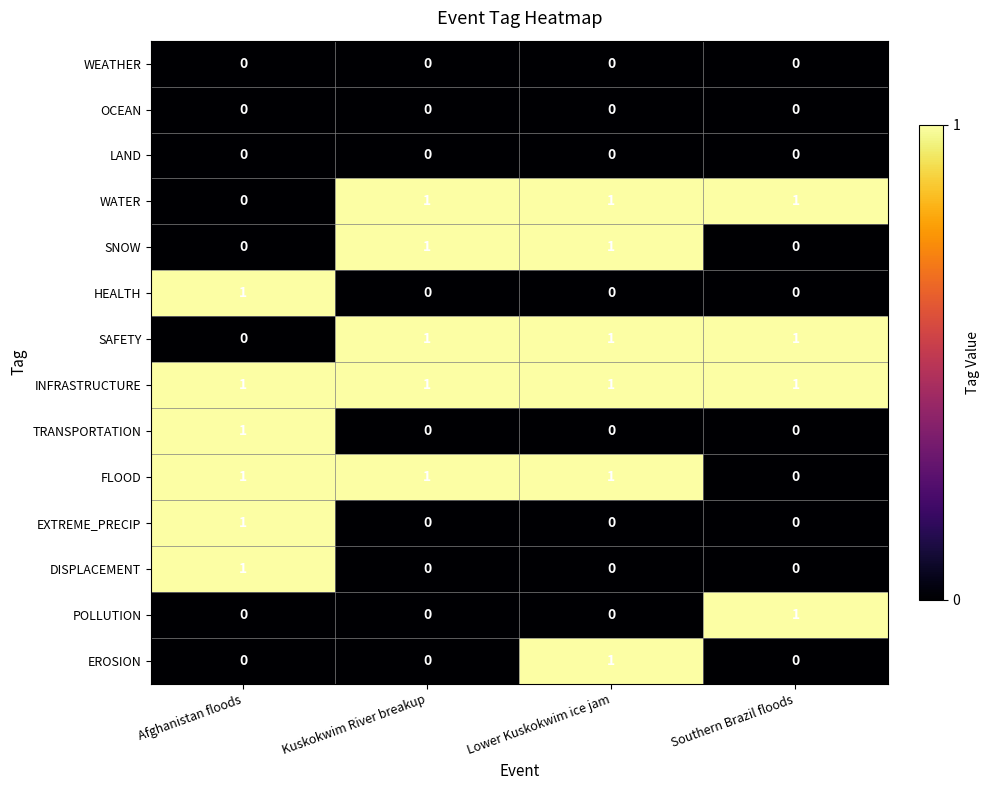

At how many categories does at least one series exceed 0?

4